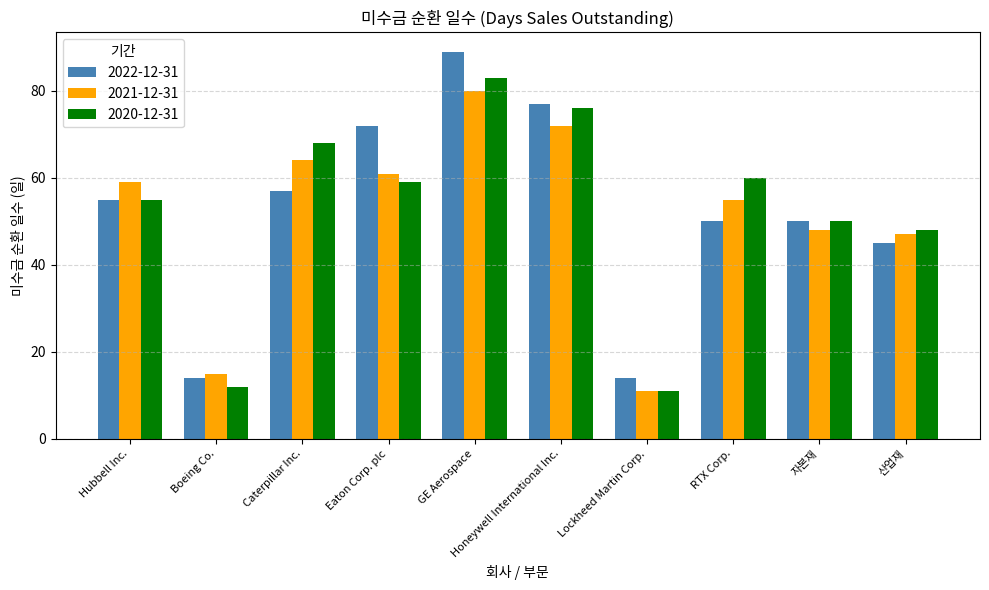

Which category has the highest value in the 2020-12-31 series?

GE Aerospace